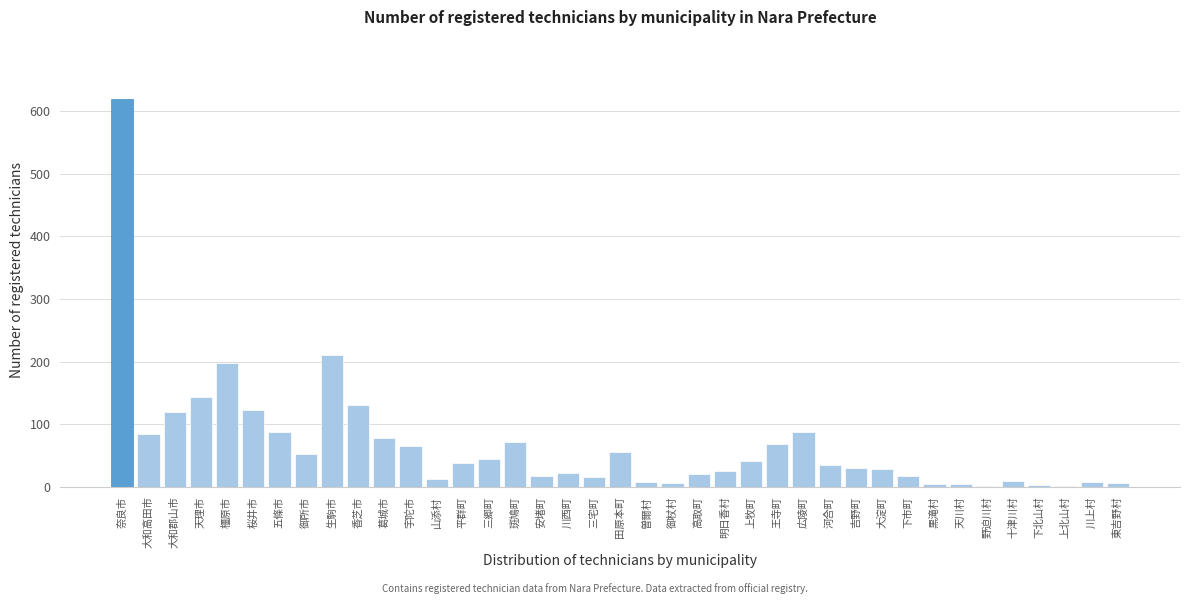

What is the greatest value displayed?

619